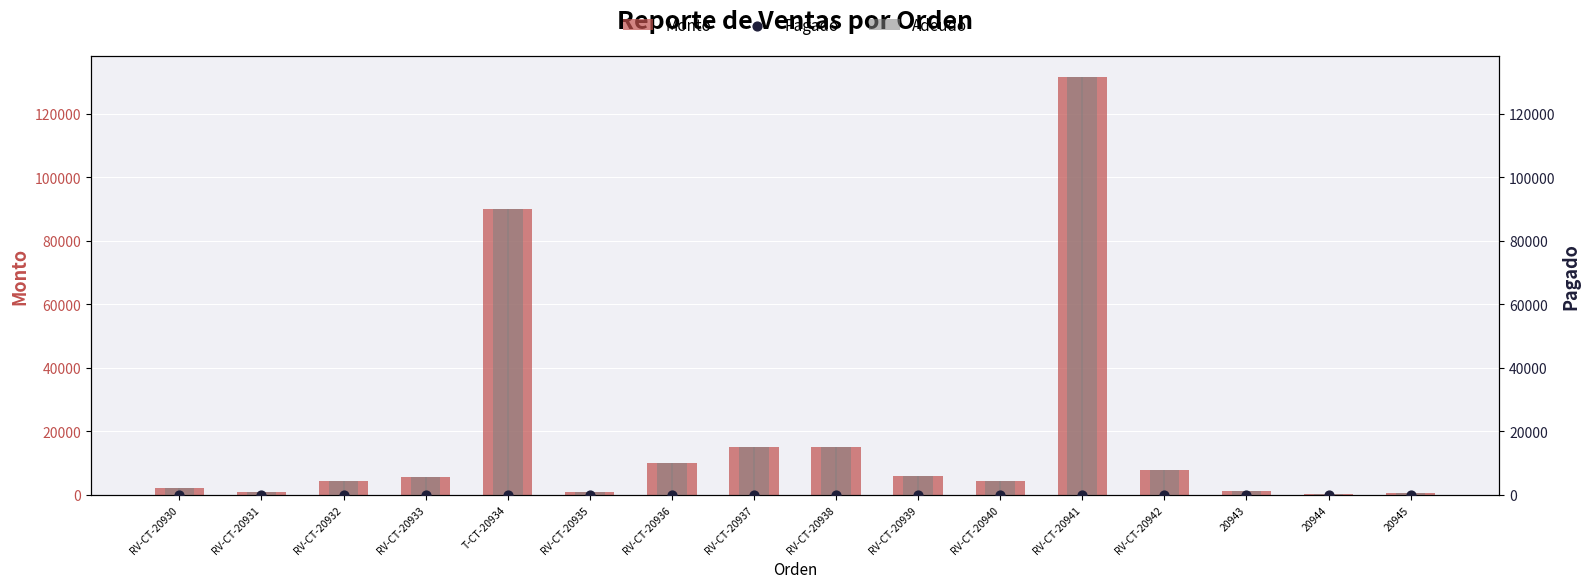

Which series reaches the maximum Y coordinate?

Monto